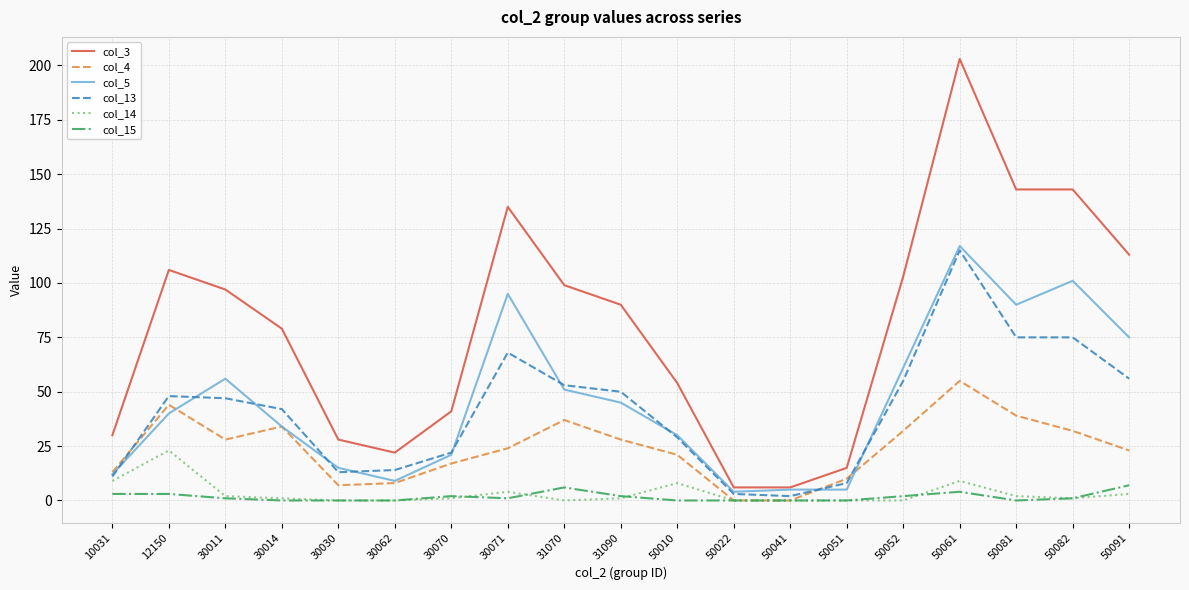

True or false: col_4 and col_3 cross at least once.

False